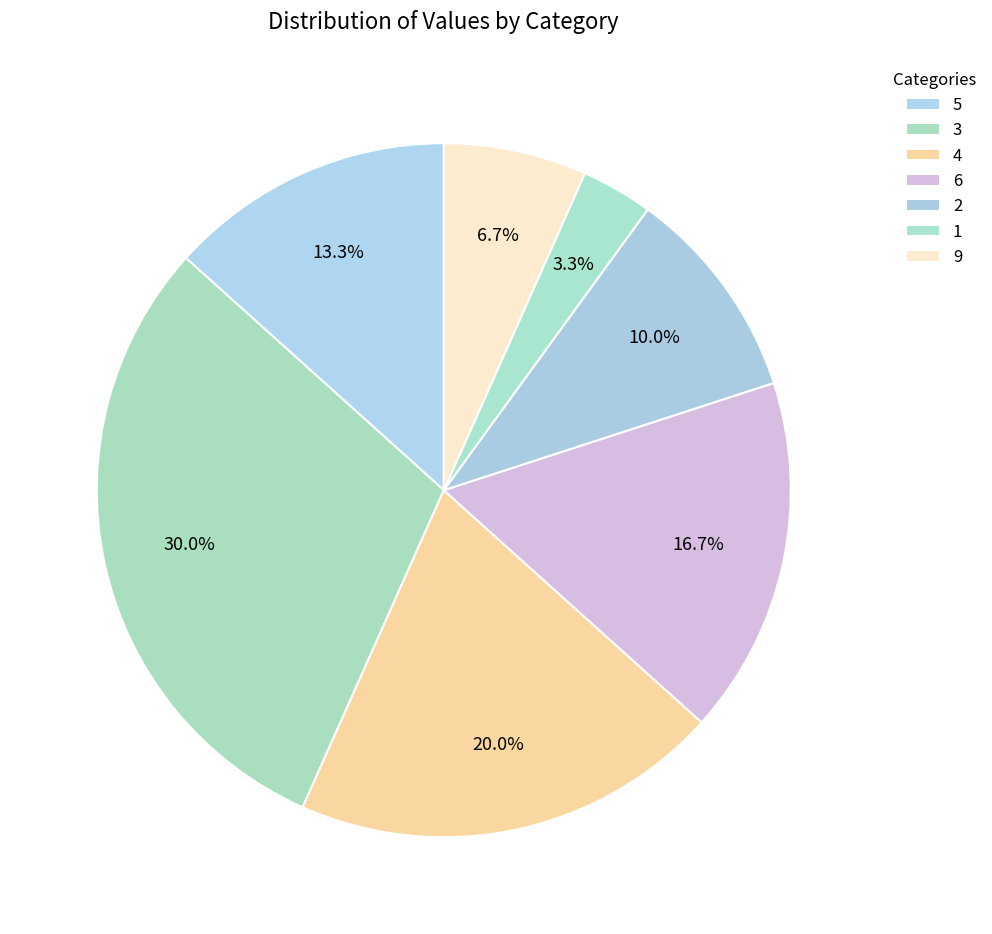

Which slice is the largest?

3